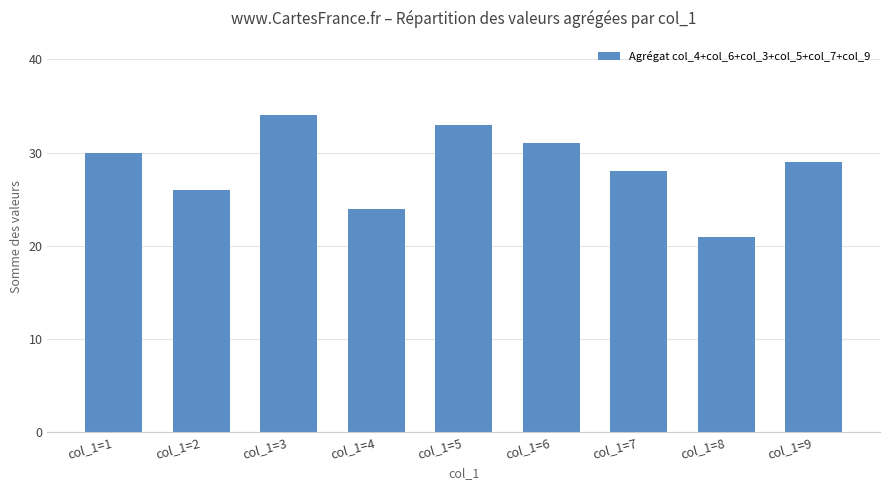

At which label does the data first exceed 29?

col_1=1